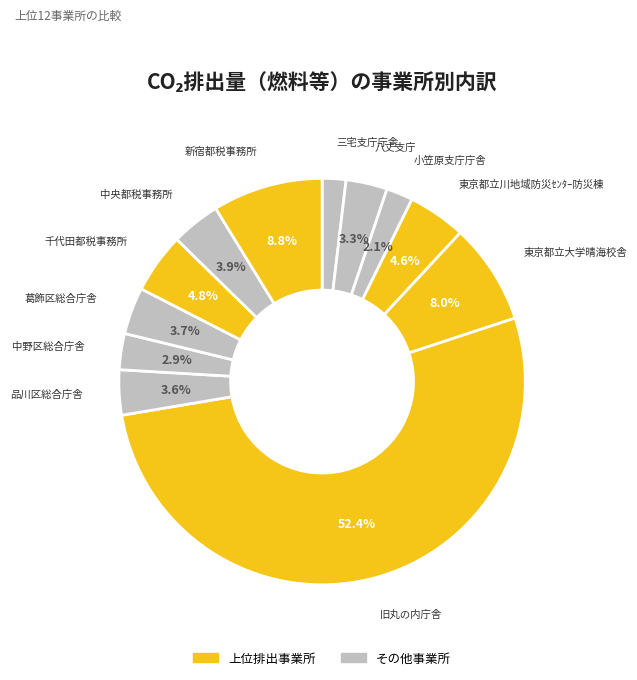

How many segments does this pie chart have?

12